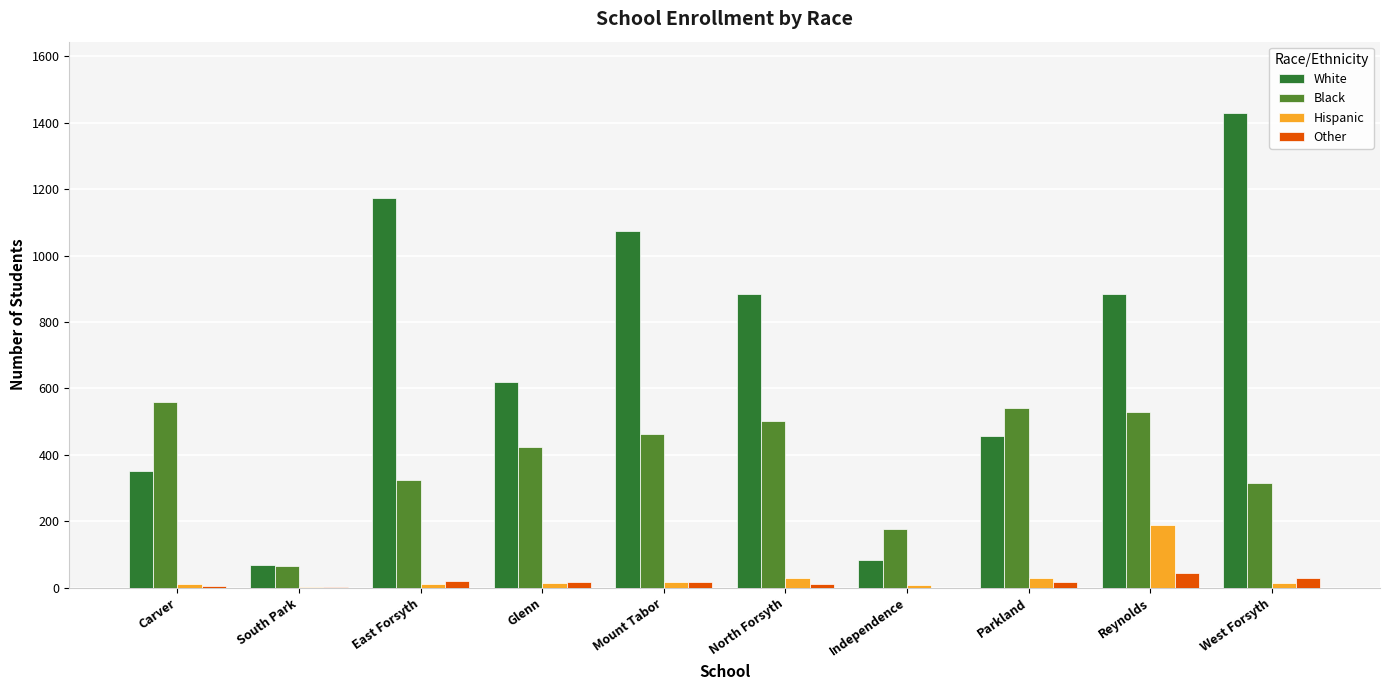

The White series shows 620 at Glenn. True or false?

True